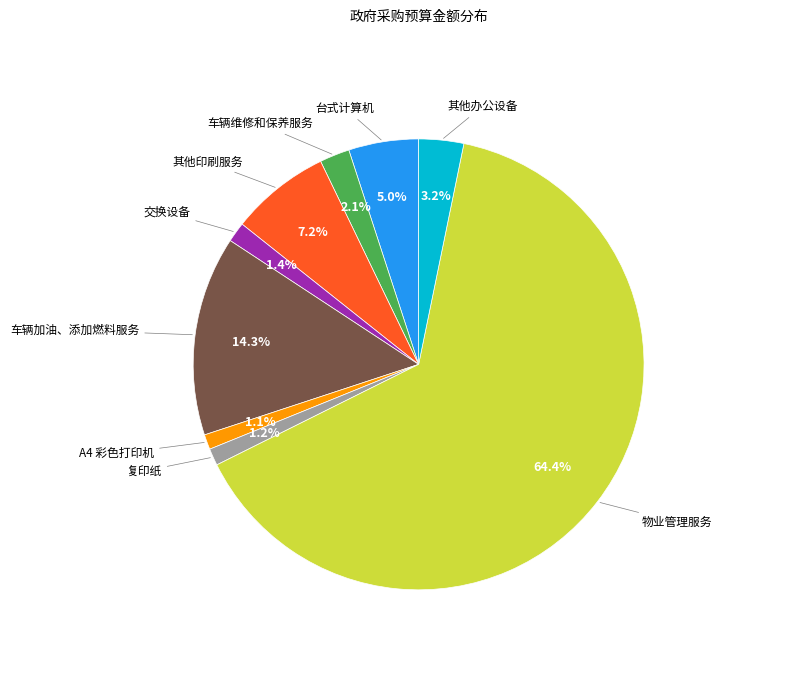

What is the ratio of the value at 车辆加油、添加燃料服务 to the value at 其他印刷服务?

2.0